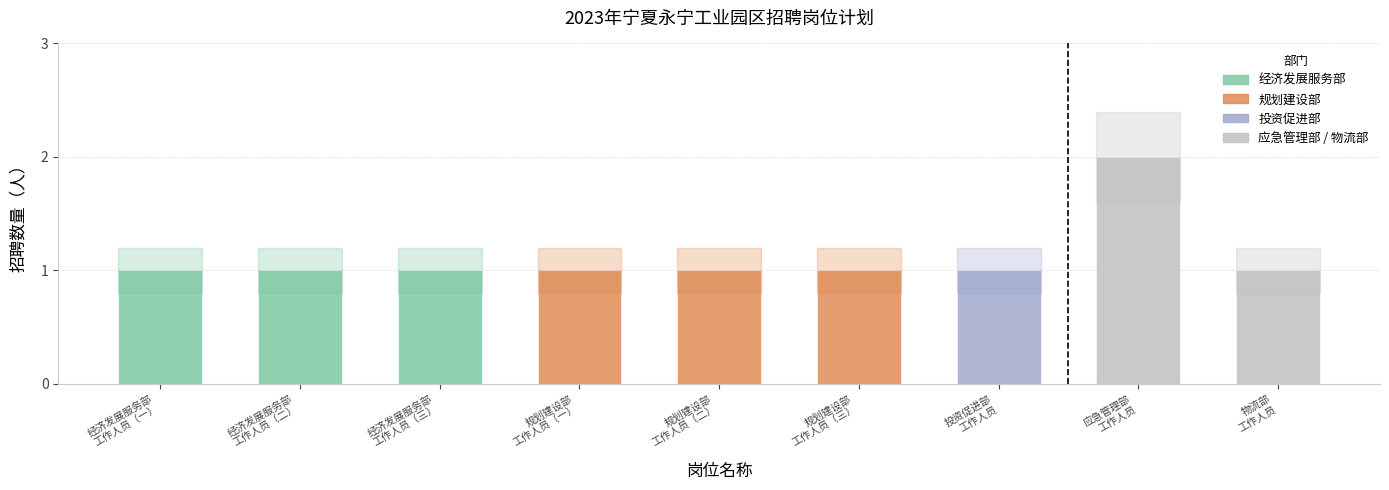

At which label is the value closest to 1?

经济发展服务部
工作人员（一）